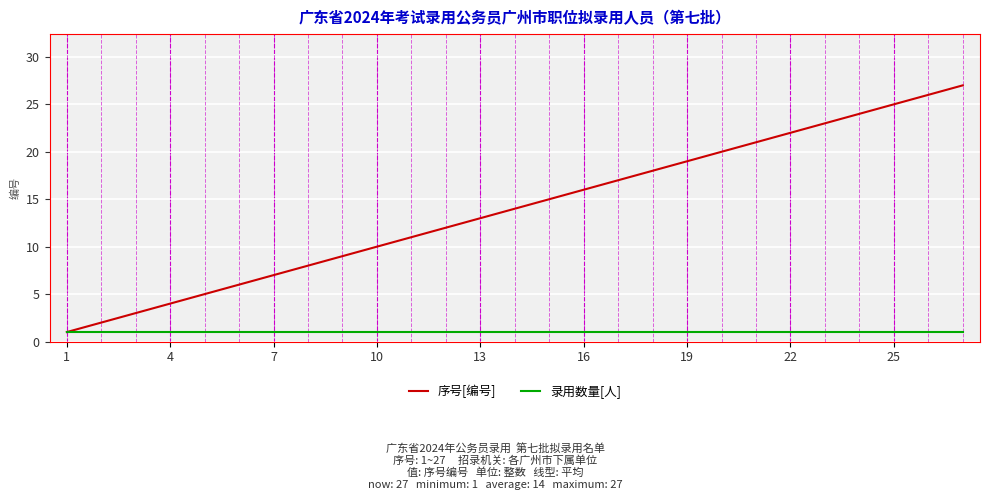

True or false: 序号[编号] has more than 2 interior local peaks.

False